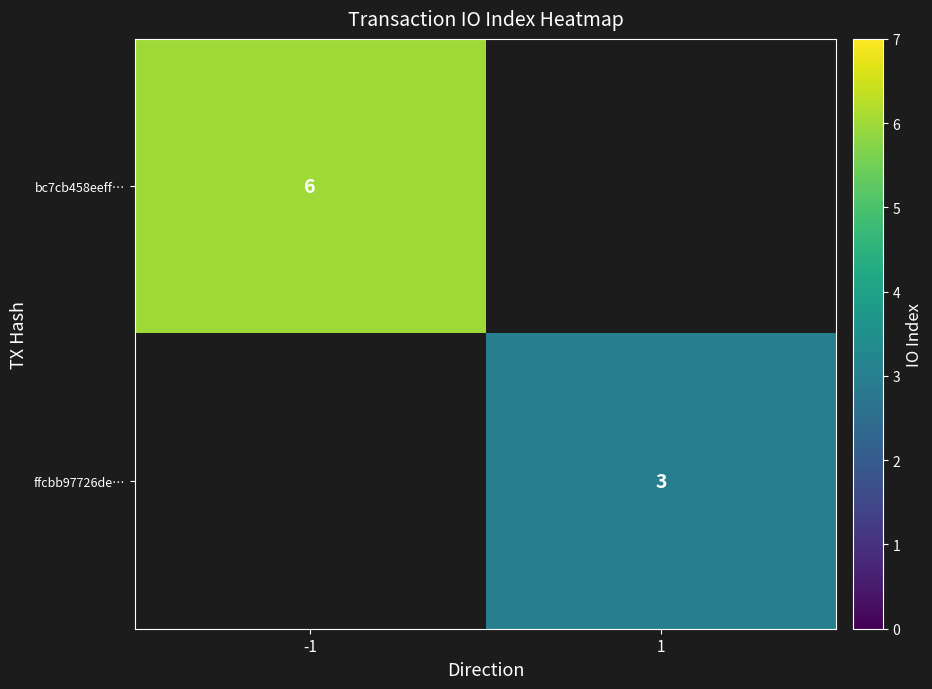

Which category has the highest value across all series?

-1